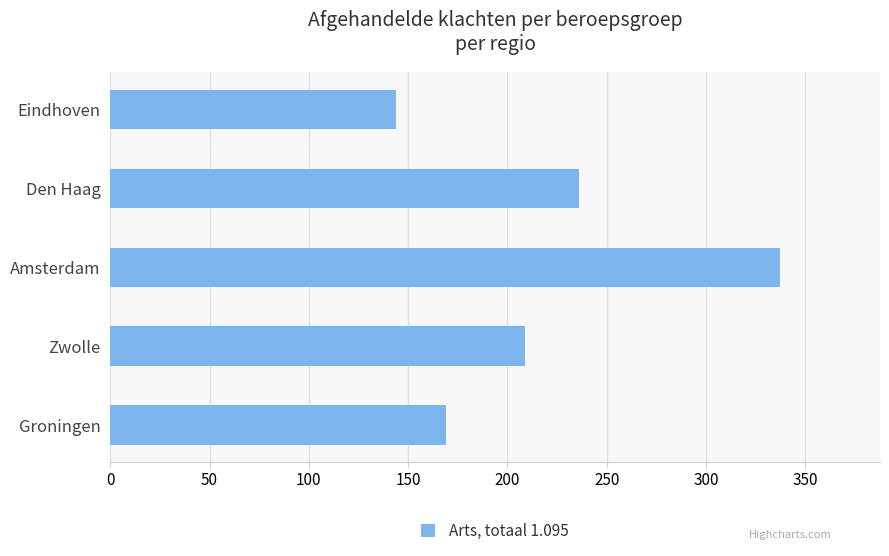

Reading bottom to top, list all the values displayed in this chart.

169	209	337	236	144